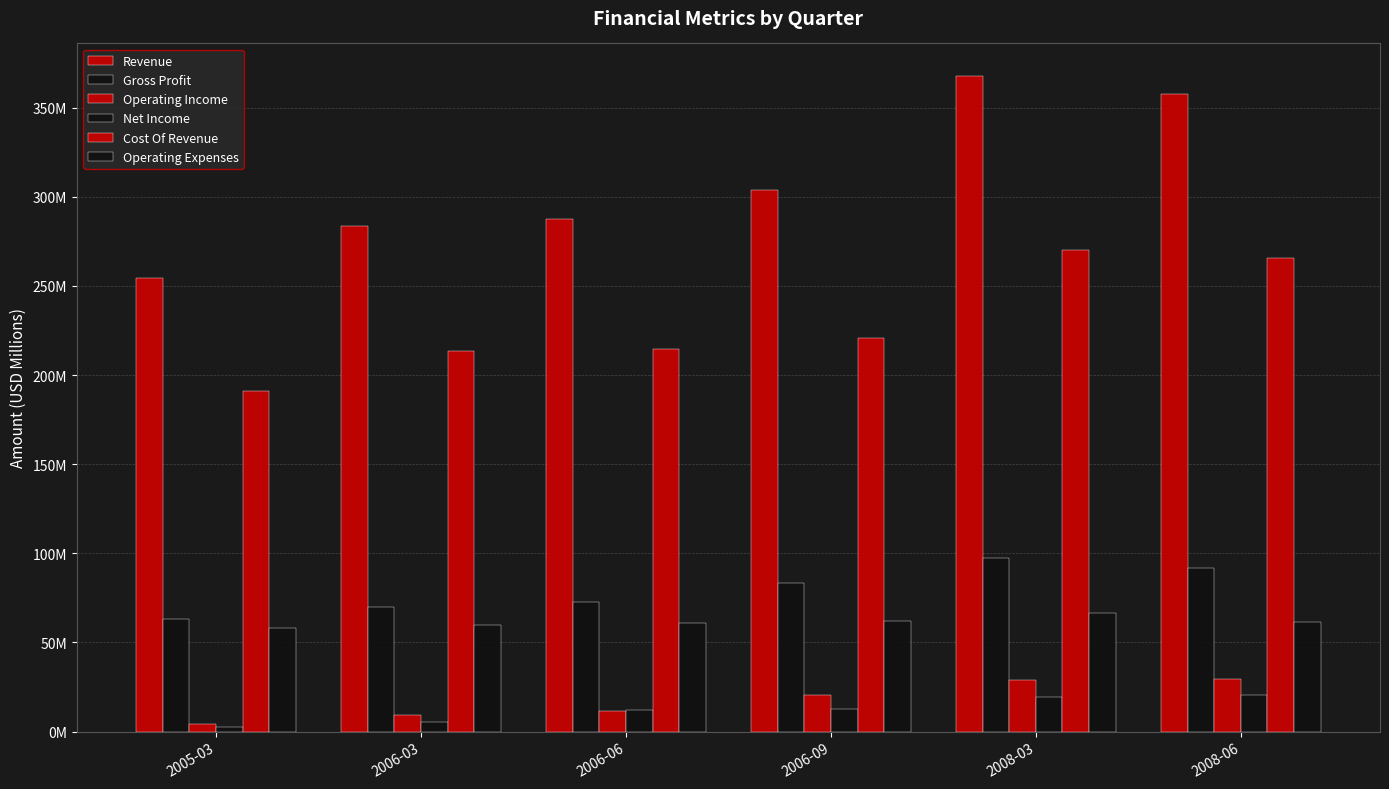

Are the bars grouped side by side (vs. stacked)?

Yes